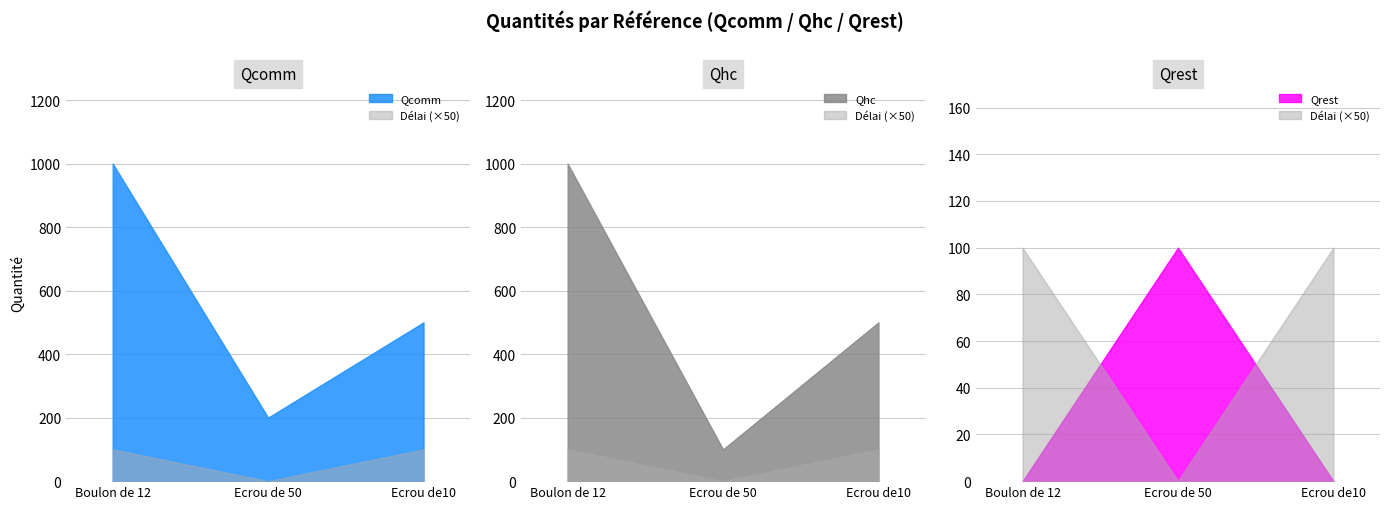

At which label is Qrest closest to 50?

Boulon de 12